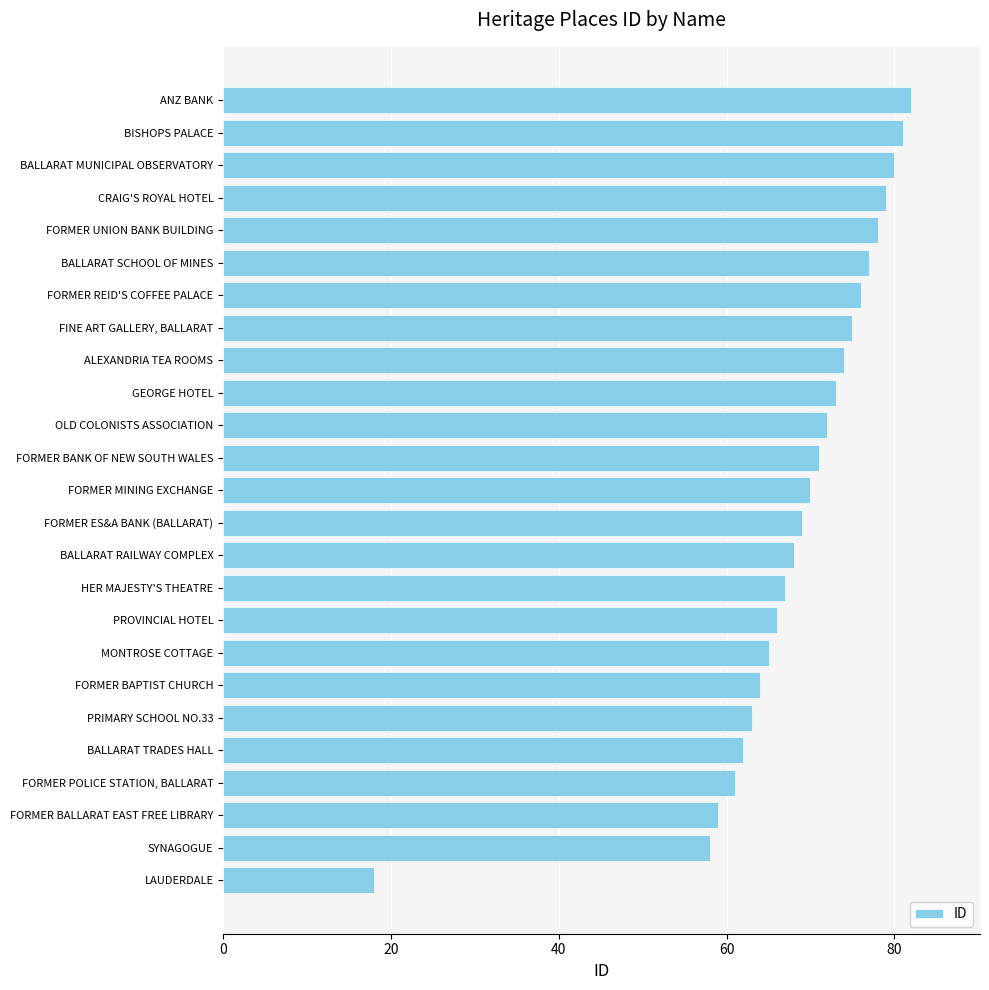

Is it true that the value at FORMER BANK OF NEW SOUTH WALES is 102?

False